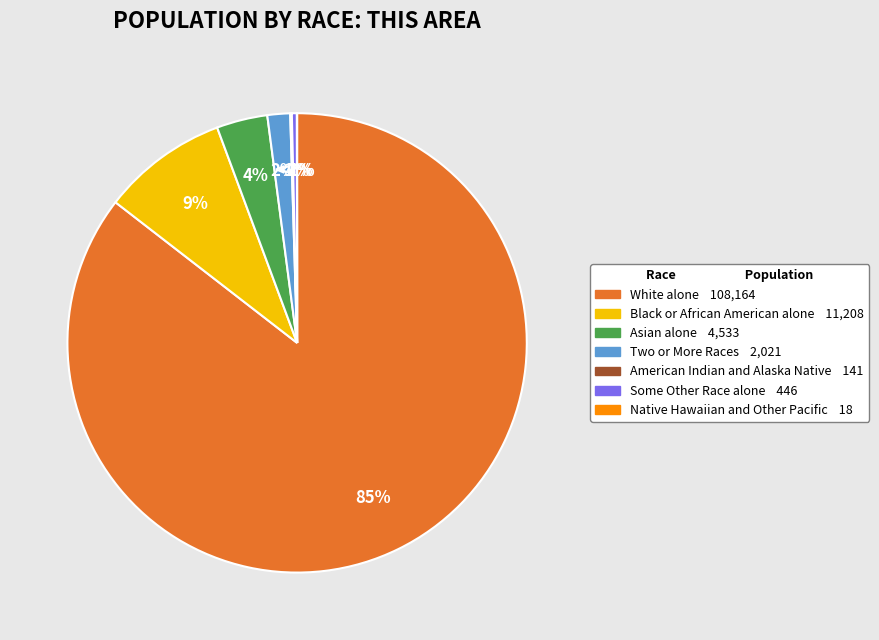

What portion of the pie excludes Asian alone?

96.4%